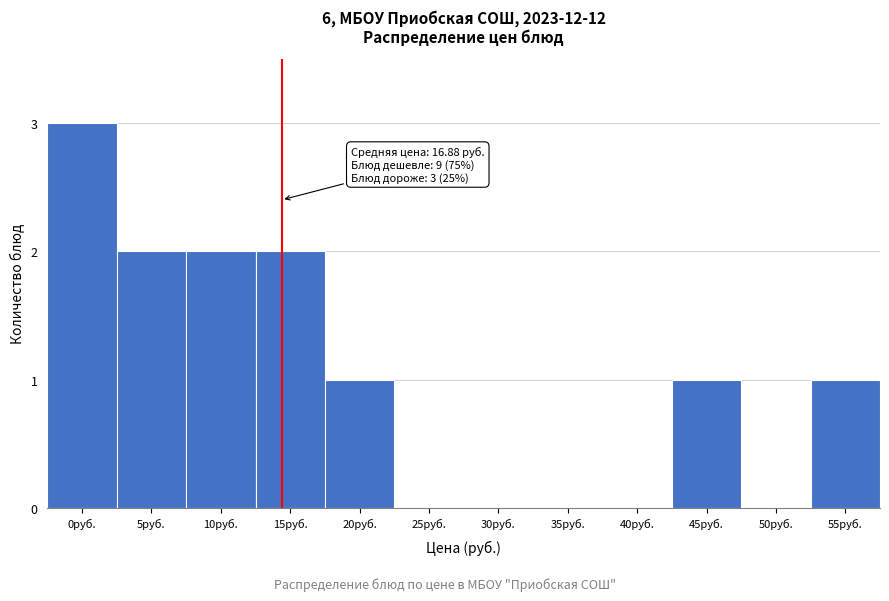

Reading right to left, transcribe all the data shown in this chart.

55руб.=1	50руб.=0	45руб.=1	40руб.=0	35руб.=0	30руб.=0	25руб.=0	20руб.=1	15руб.=2	10руб.=2	5руб.=2	0руб.=3